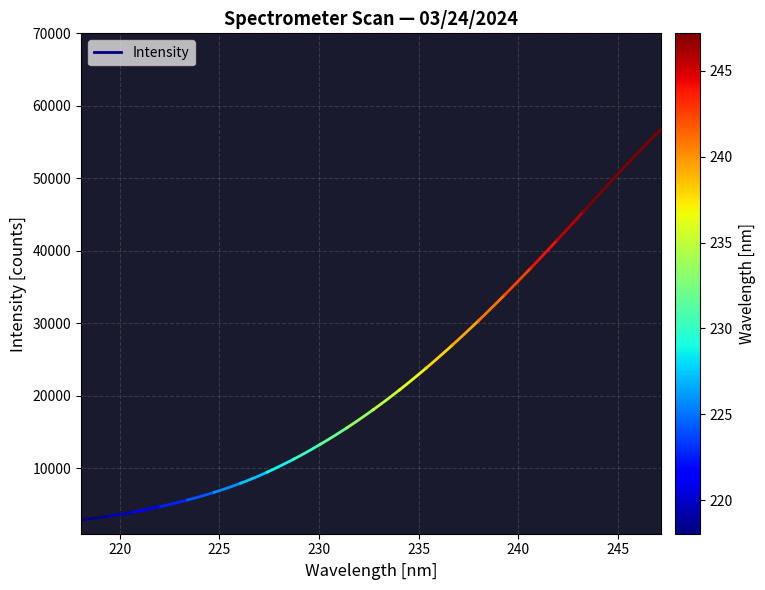

What is the sum of all values?

25177.5